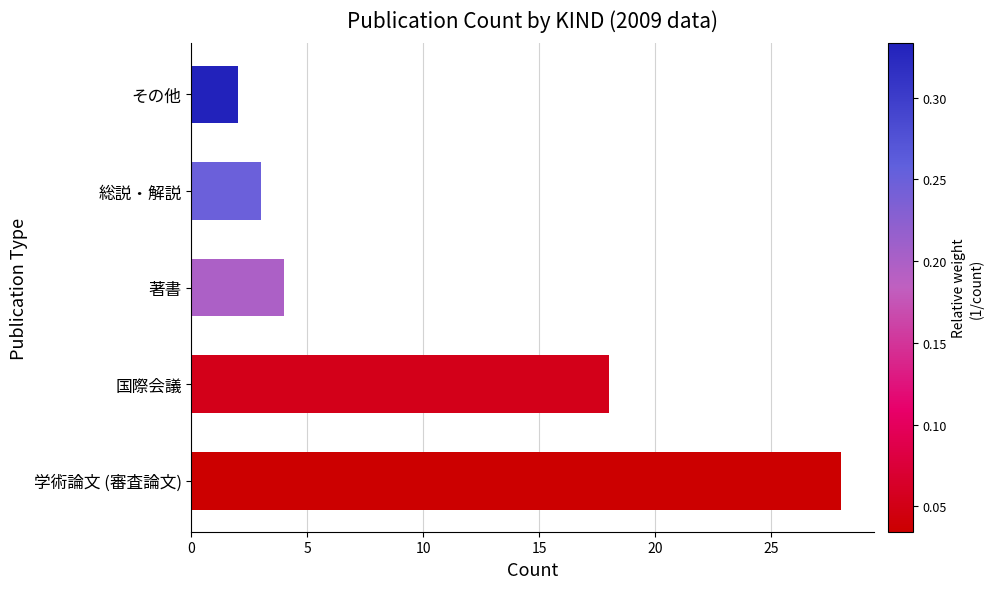

Count the number of data series in this chart.

1